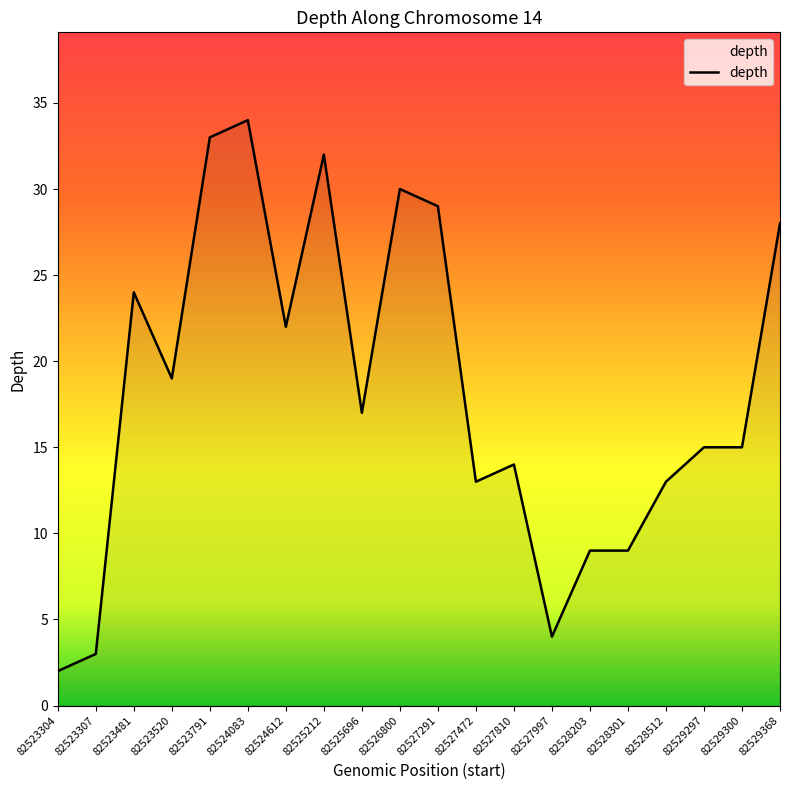

How many series are shown in this chart?

1